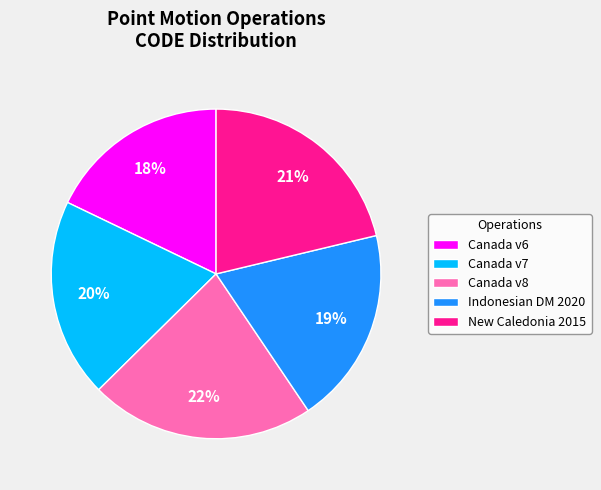

To the nearest percent, what is the average slice percentage?

20%